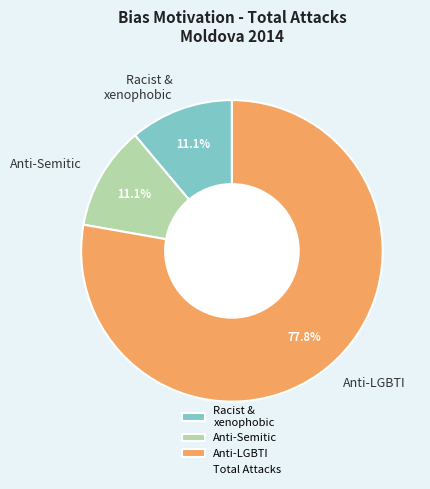

Which slice is the largest?

Anti-LGBTI